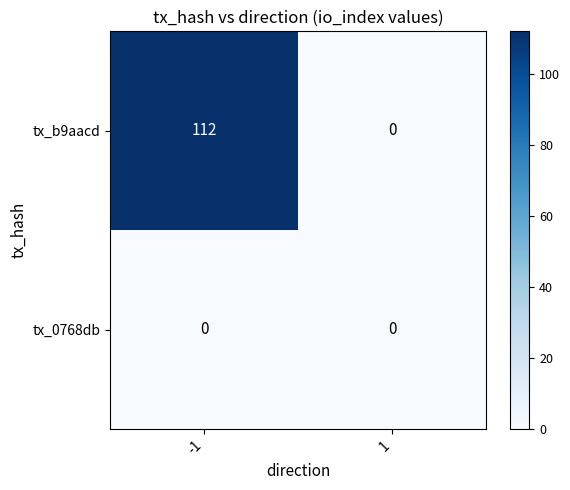

Which series changed the most between -1 and 1?

tx_b9aacd